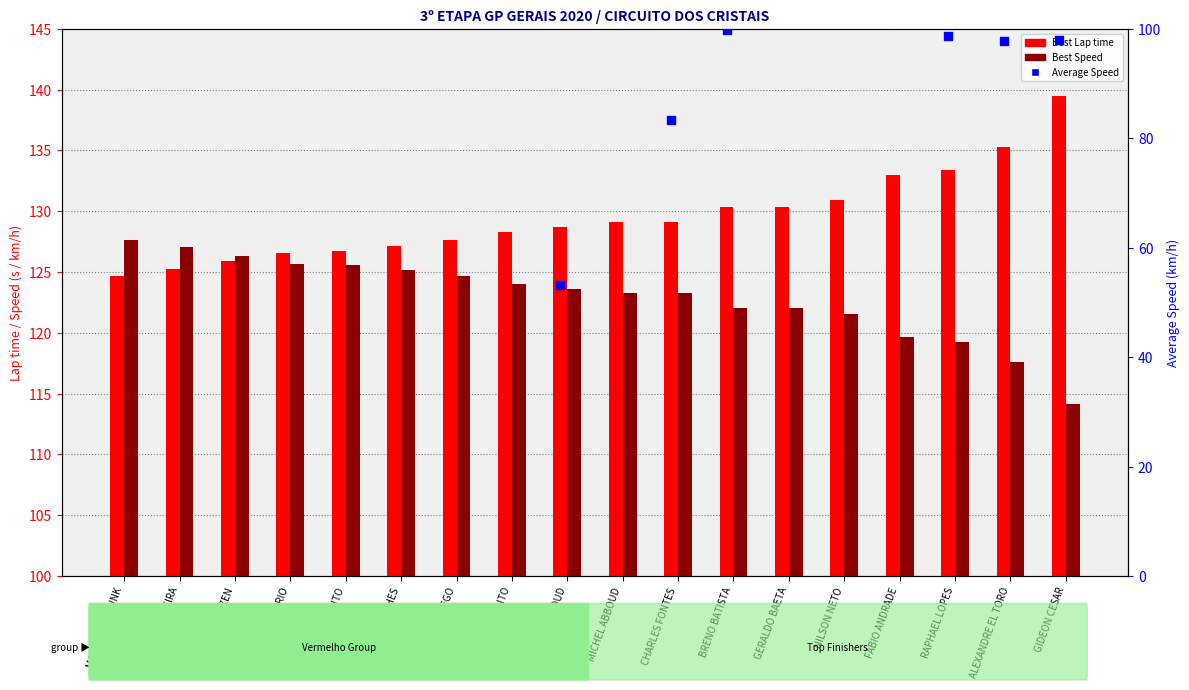

Which series has the largest Y range (max minus min)?

Average Speed